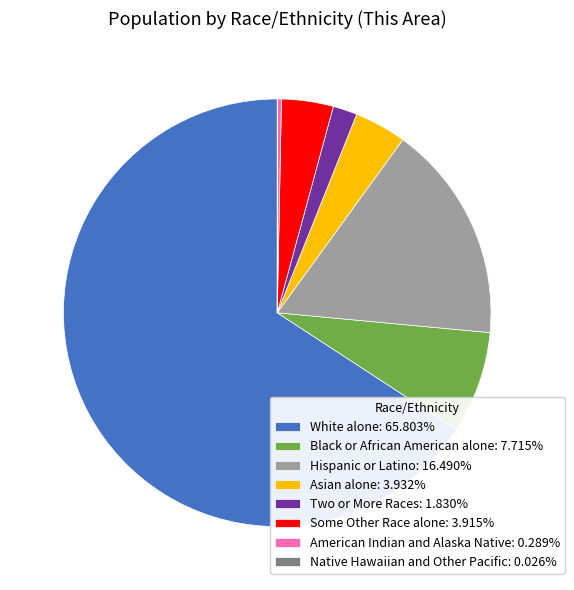

Is there a majority slice in this chart?

Yes